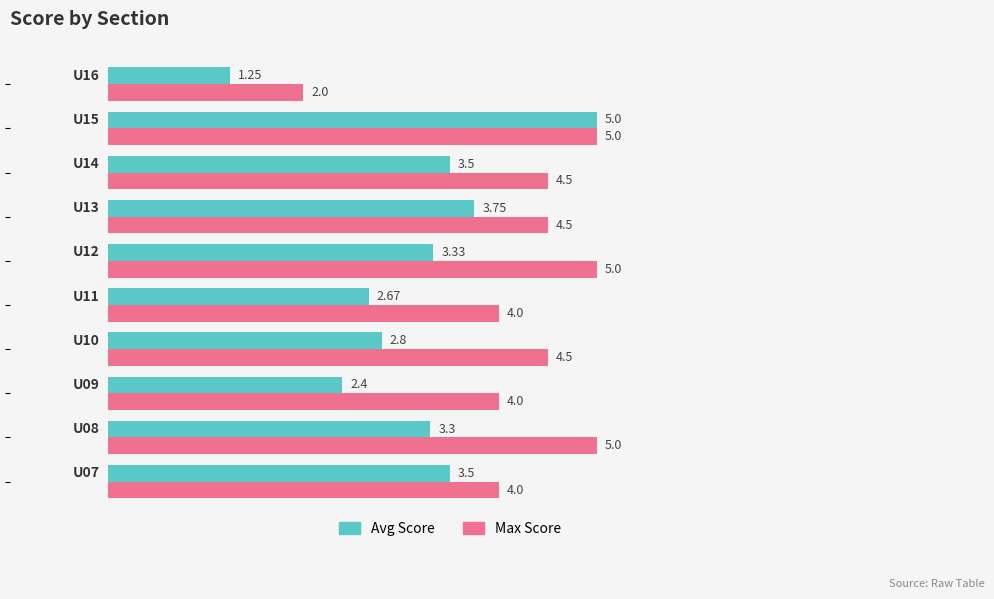

Which series has the largest range (max minus min)?

Avg Score